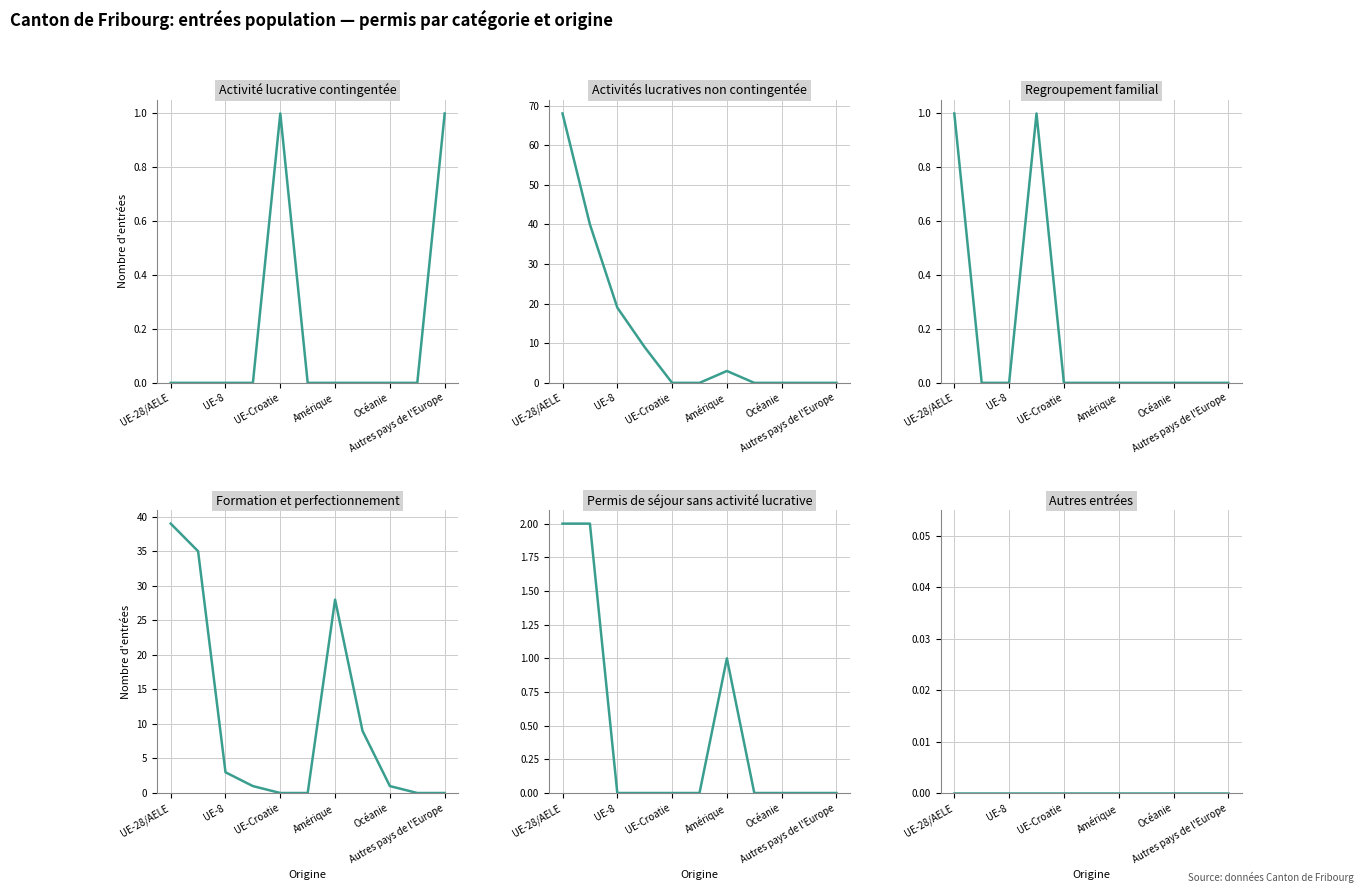

What is the greatest value displayed?

68